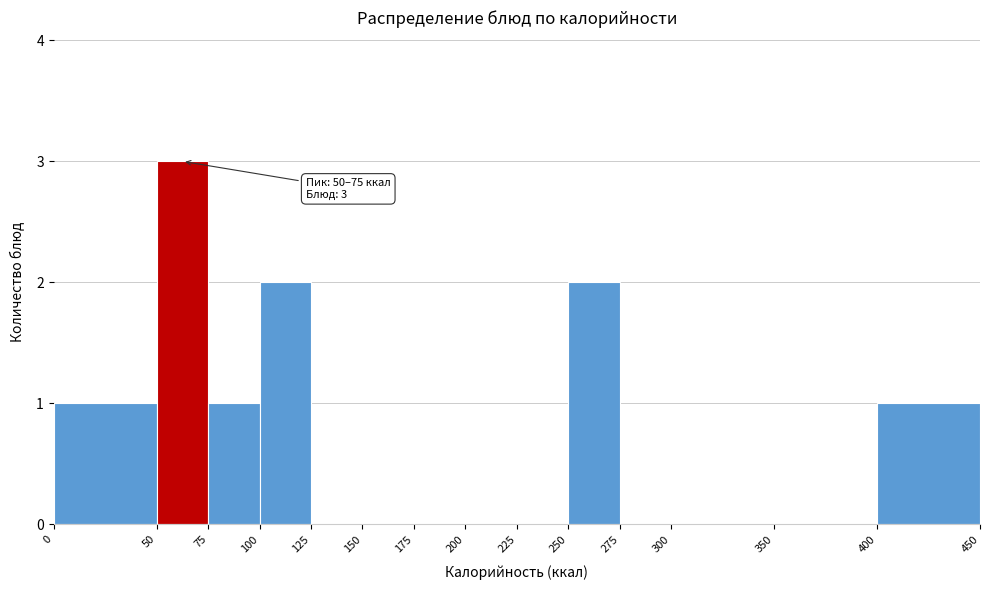

Which range on the x-axis has the tallest bar?

50 to 75